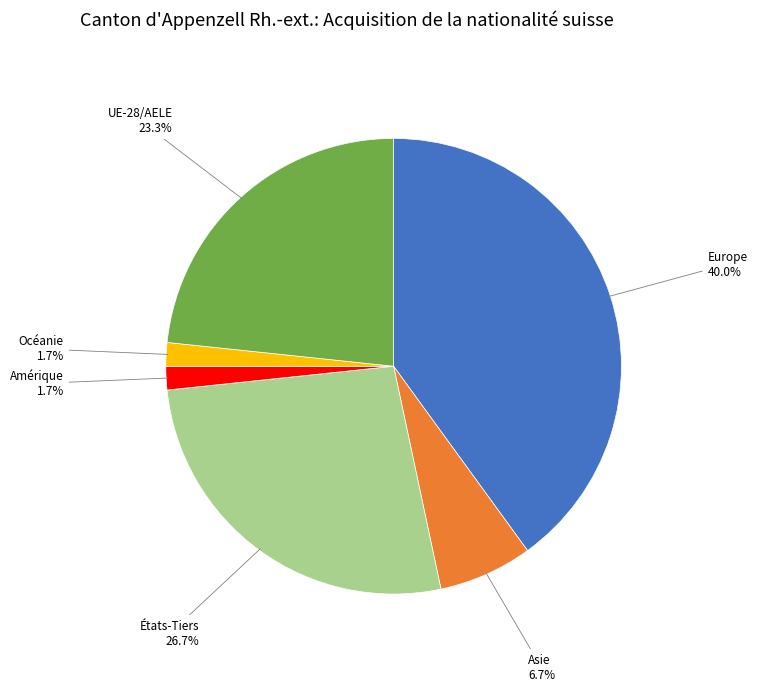

Is there any slice that represents more than half of the pie?

No